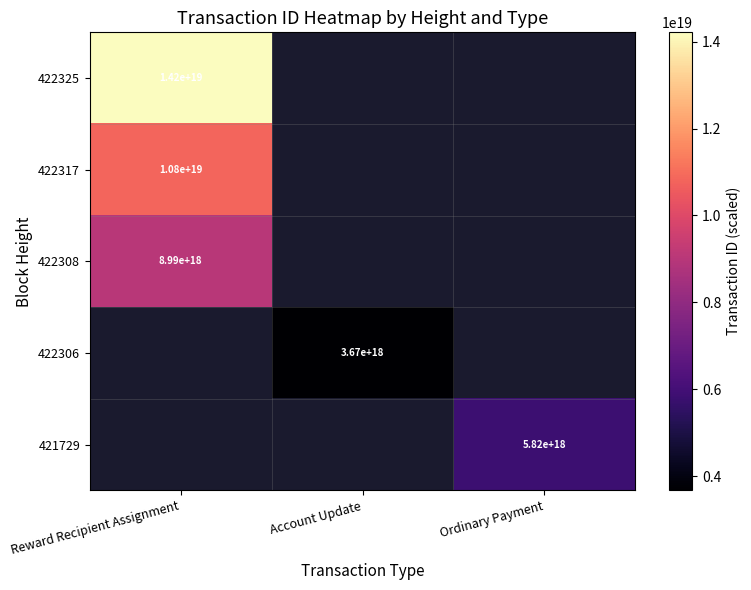

True or false: 422317 has a value of 10800000000000000000 at Reward Recipient Assignment.

True